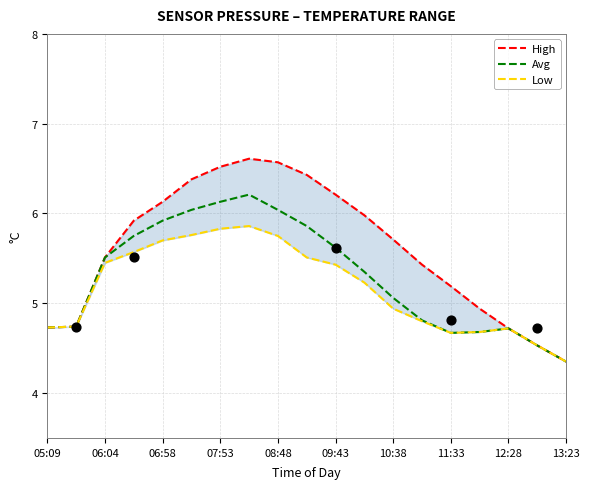

What are all the series names shown in the legend?

High, Avg, Low